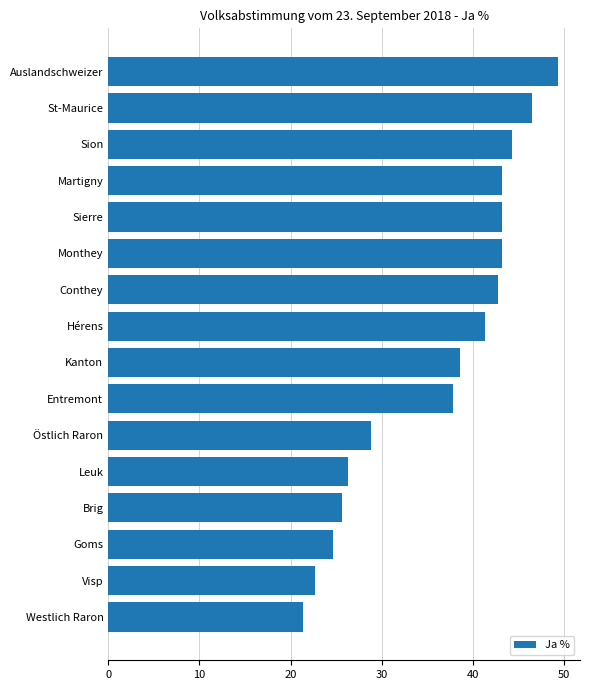

Are the bars horizontal?

Yes